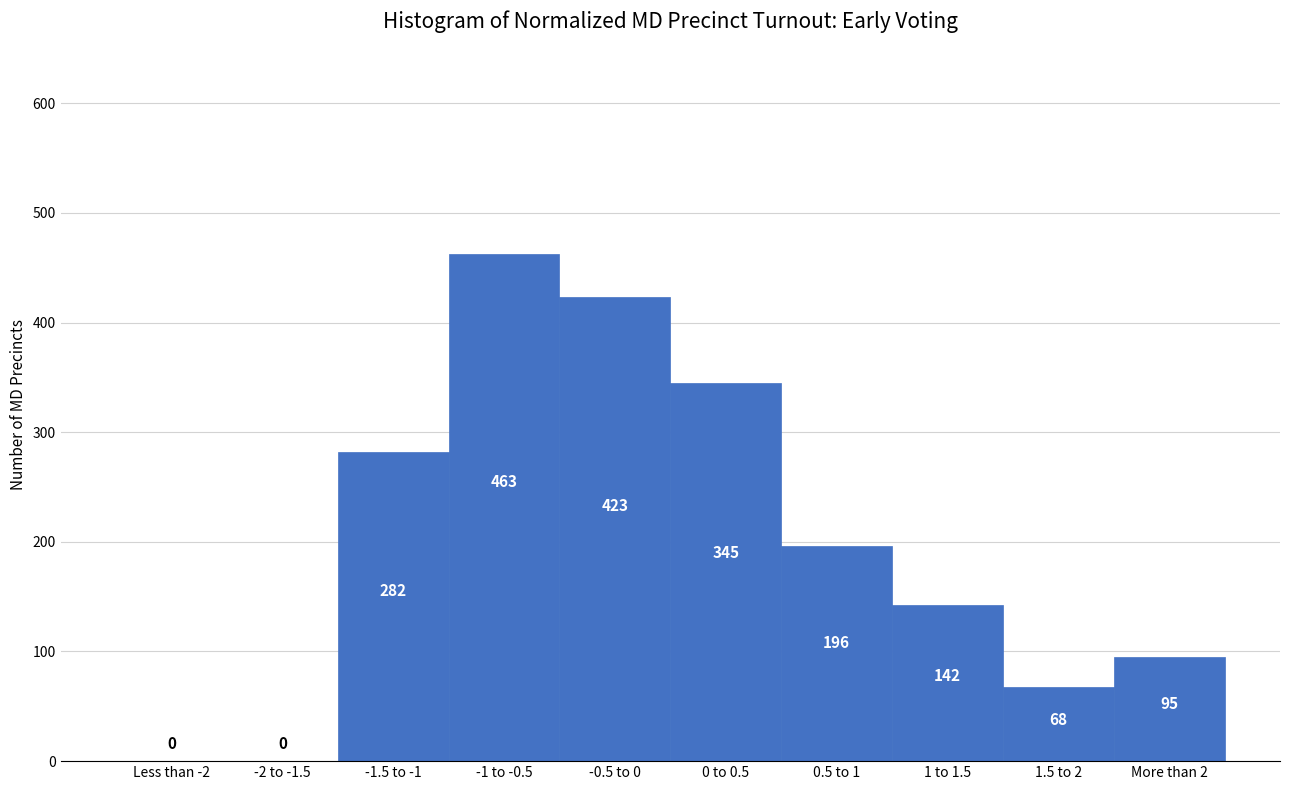

Reading left to right, what are all the values shown in this chart?

Less than -2=0	-2 to -1.5=0	-1.5 to -1=282	-1 to -0.5=463	-0.5 to 0=423	0 to 0.5=345	0.5 to 1=196	1 to 1.5=142	1.5 to 2=68	More than 2=95